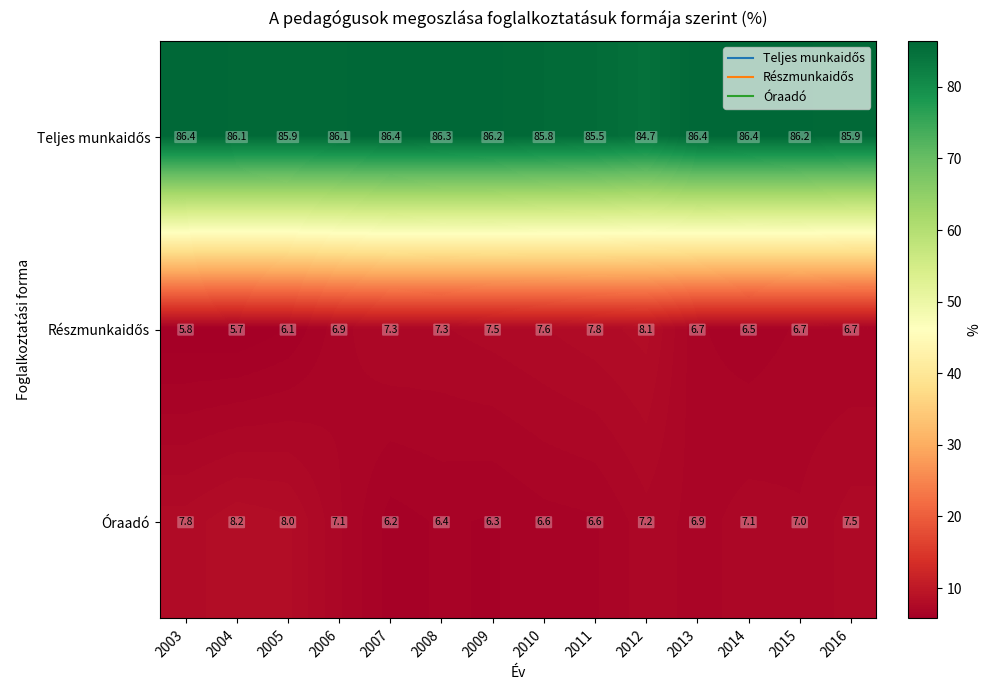

The value of Óraadó at 2007 is 6.2. True or false?

True